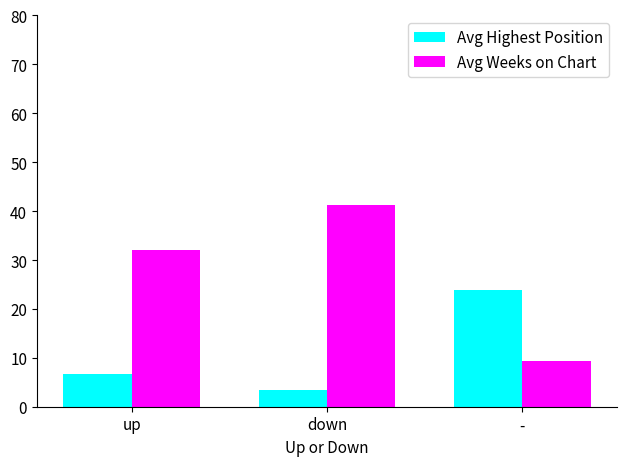

What is the maximum value shown in the chart?

41.2